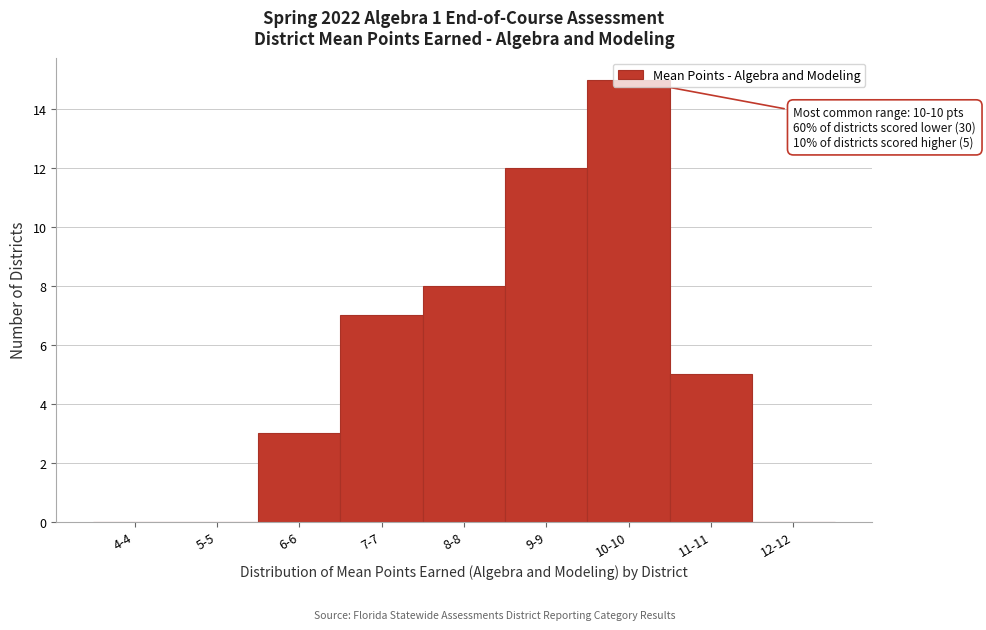

What is the change in value from 4-4 to 6-6?

+3